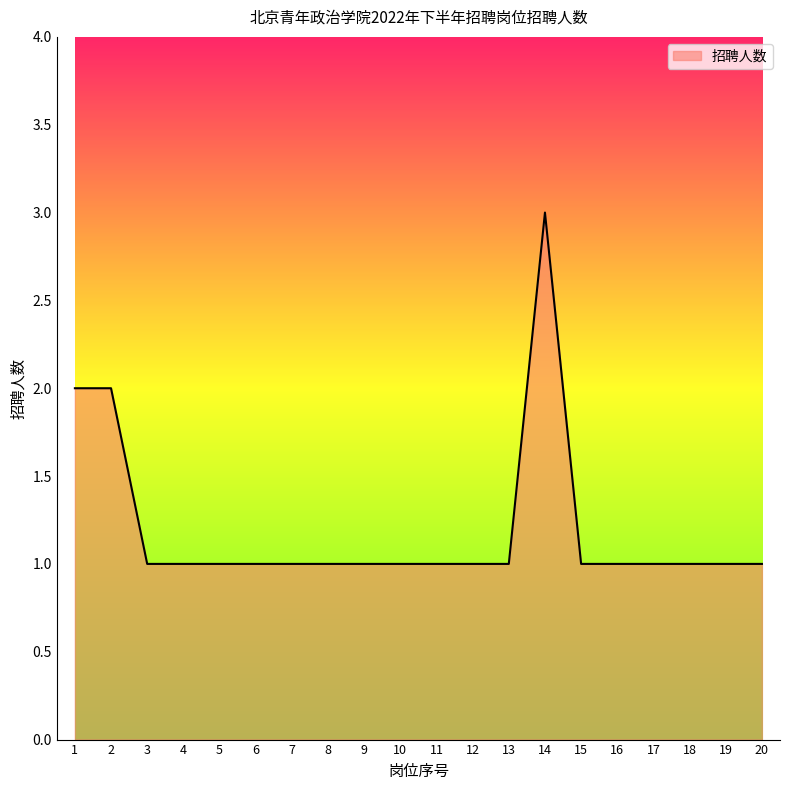

Which has a higher value, 16 or 14?

14